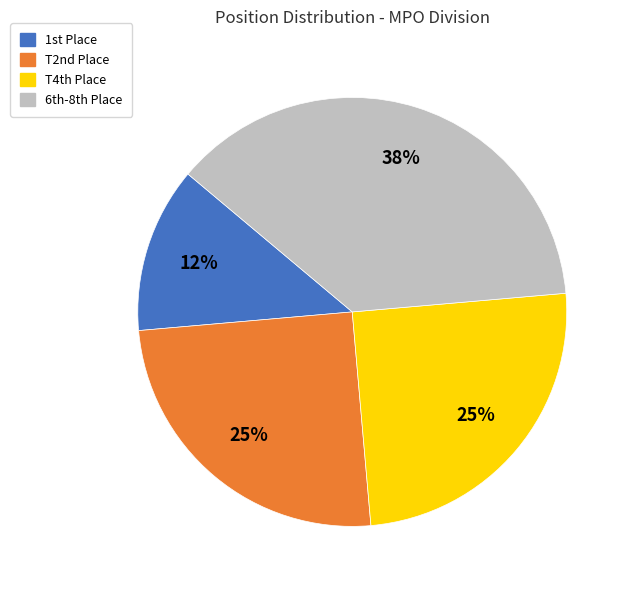

The T2nd Place slice represents 37% of the pie. True or false?

False